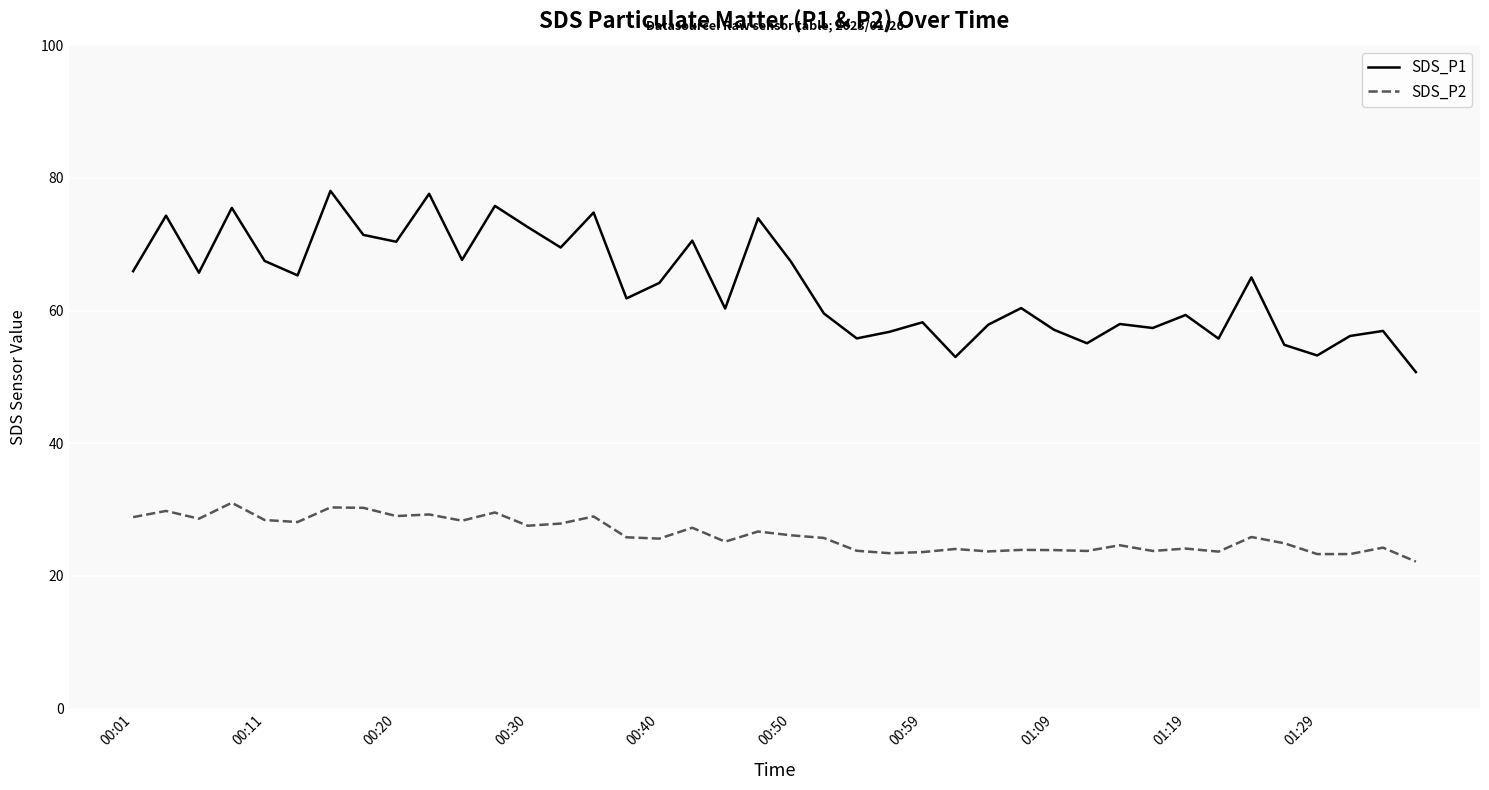

List the series in order of their overall mean, highest first.

SDS_P1, SDS_P2